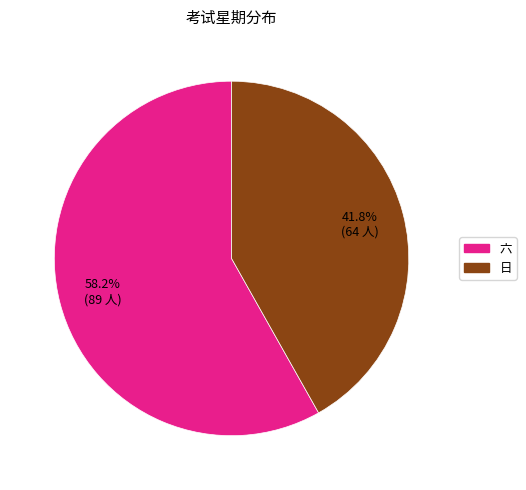

What is the smallest slice in the pie chart?

日